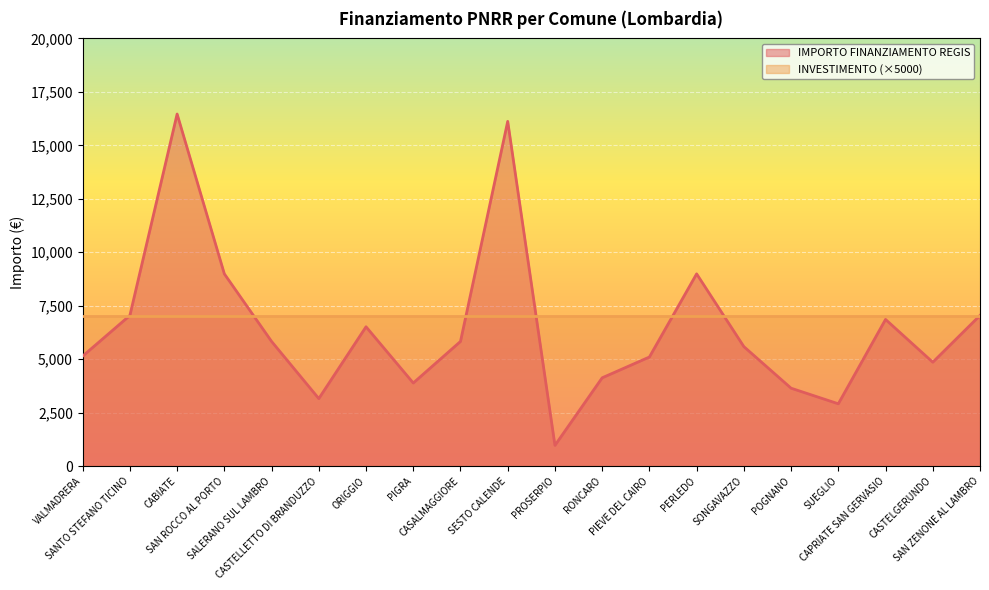

Rank the categories by value from lowest to highest.

PROSERPIO, SUEGLIO, CASTELLETTO DI BRANDUZZO, POGNANO, PIGRA, RONCARO, CASTELGERUNDO, PIEVE DEL CAIRO, VALMADRERA, SONGAVAZZO, CASALMAGGIORE, SALERANO SUL LAMBRO, ORIGGIO, CAPRIATE SAN GERVASIO, SANTO STEFANO TICINO, SAN ZENONE AL LAMBRO, SAN ROCCO AL PORTO, PERLEDO, SESTO CALENDE, CABIATE